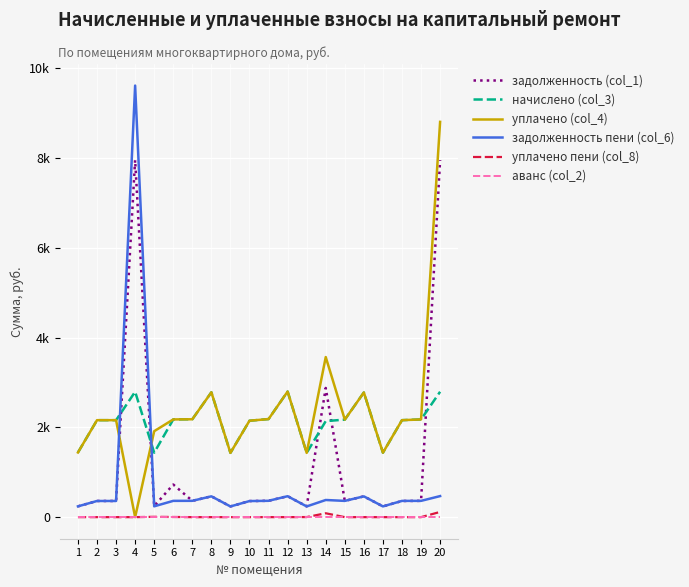

What are all the series names shown in the legend?

задолженность (col_1), начислено (col_3), уплачено (col_4), задолженность пени (col_6), уплачено пени (col_8), аванс (col_2)